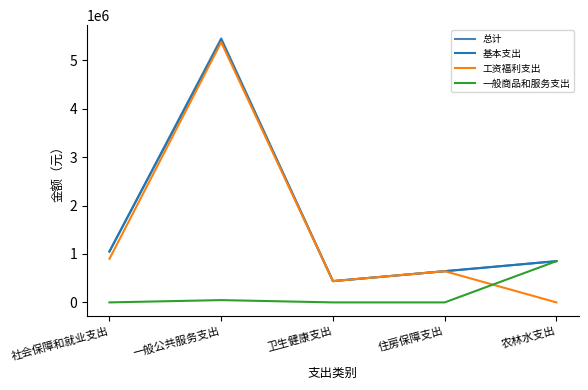

What is the highest value of the 工资福利支出 series?

5371168.0